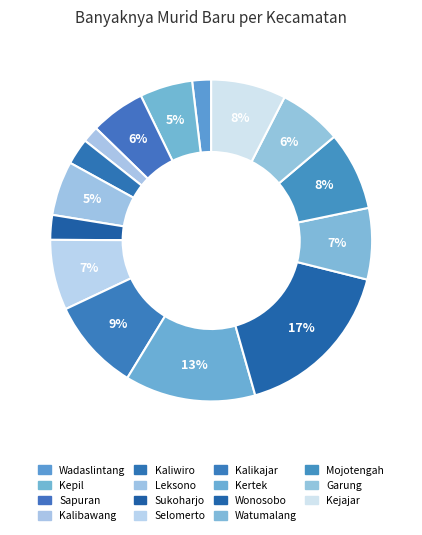

How many slices are in this pie chart?

15